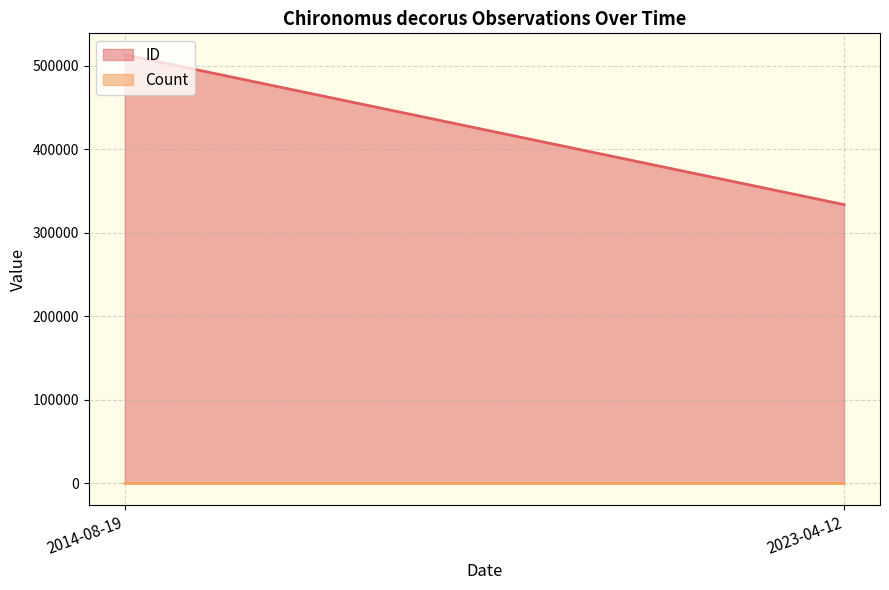

What is the value of the Count point at the 2nd from the left?

1